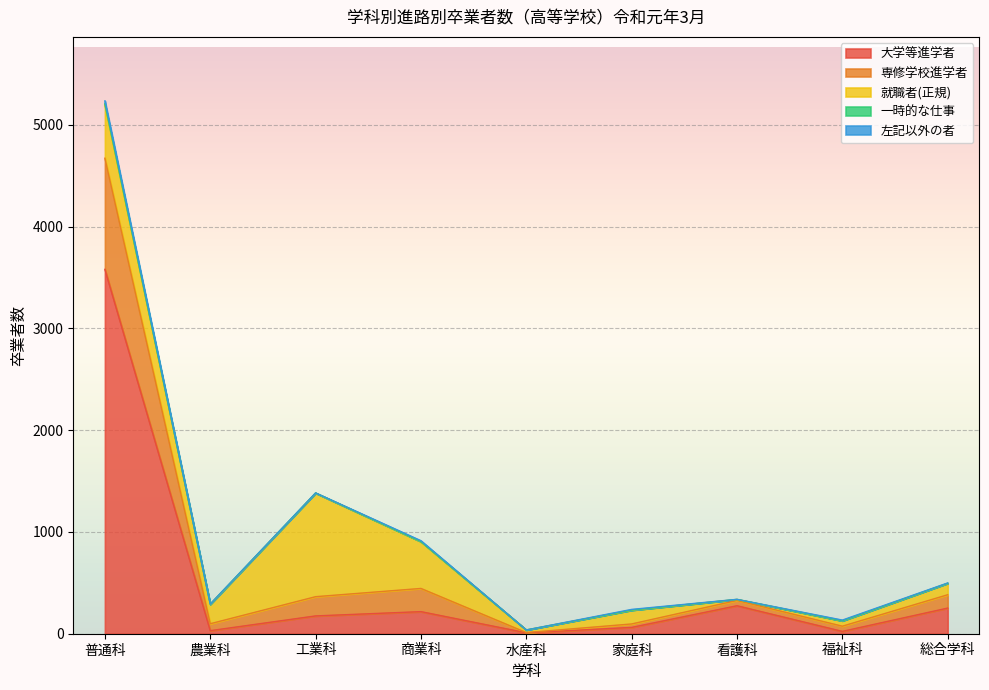

Where is the first local minimum for 就職者(正規)?

農業科